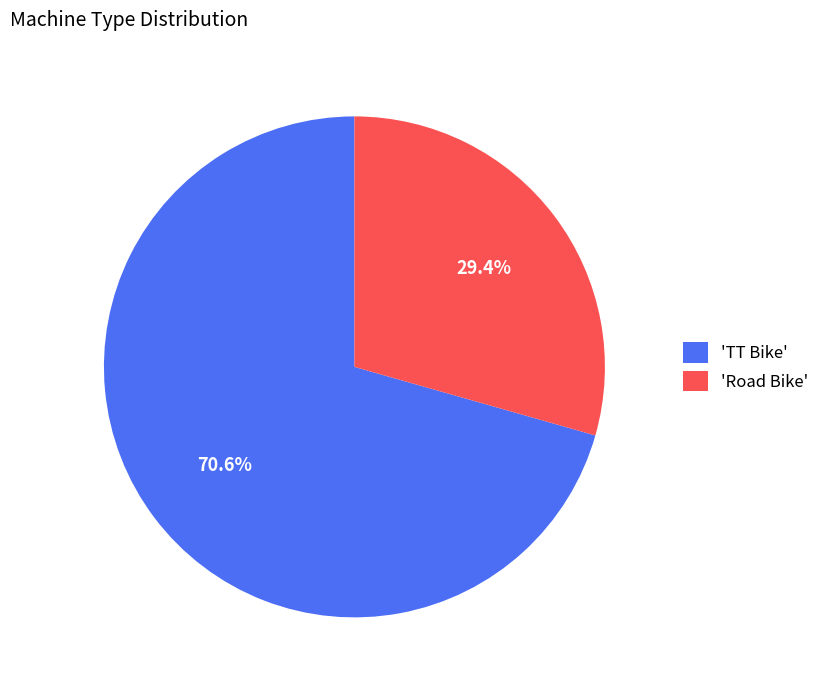

To the nearest percent, what is the difference between the largest and smallest slice percentages?

41%